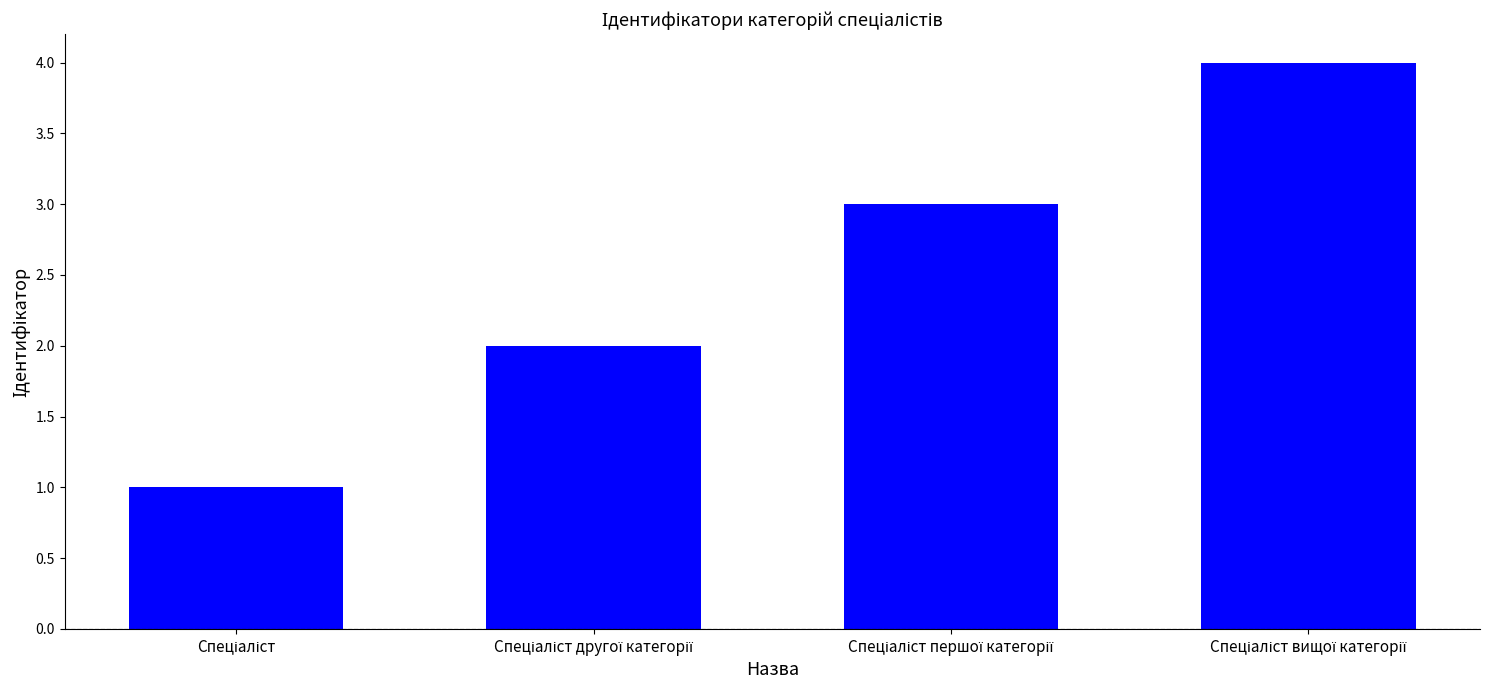

How many data points does each series have?

4